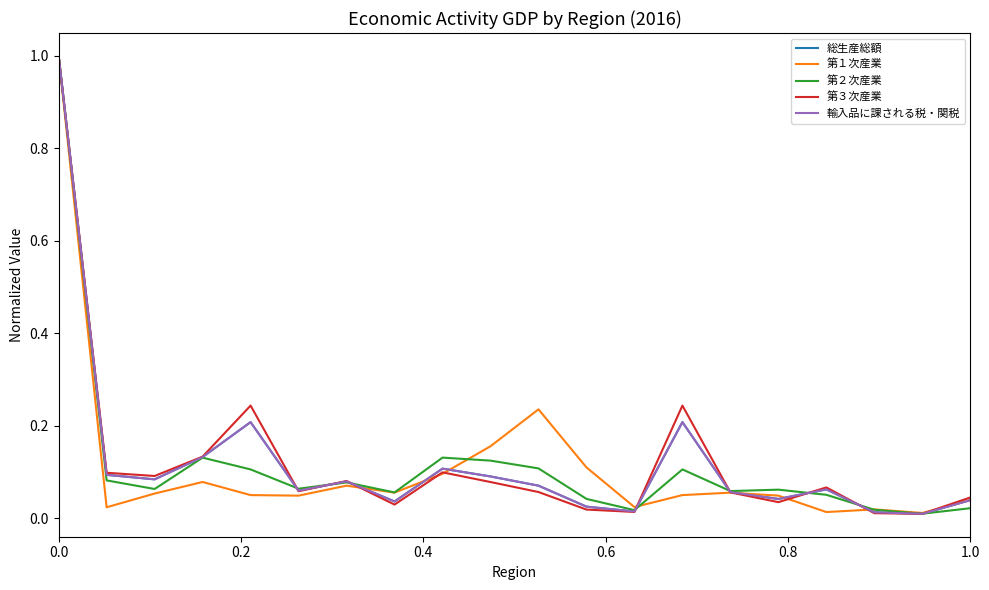

Is this an area chart (filled region under the line)?

No